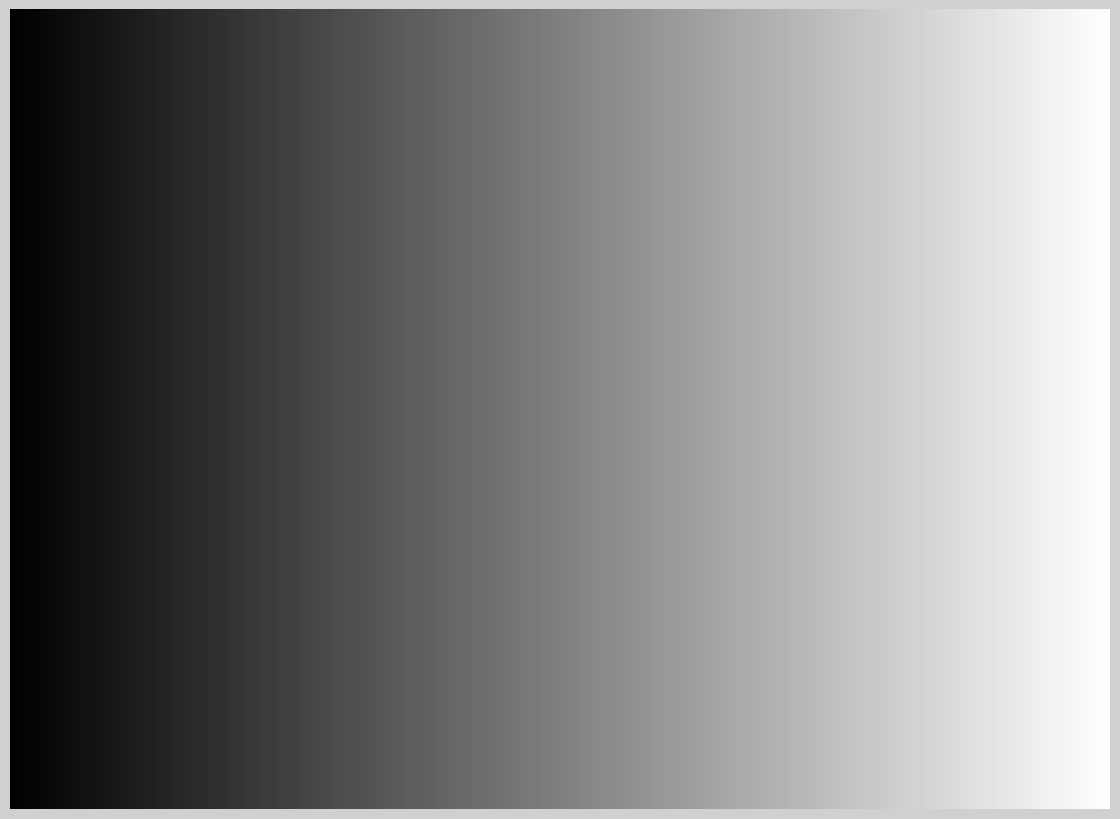

What percentage is the Cruz Alta slice, to the nearest percent?

16%